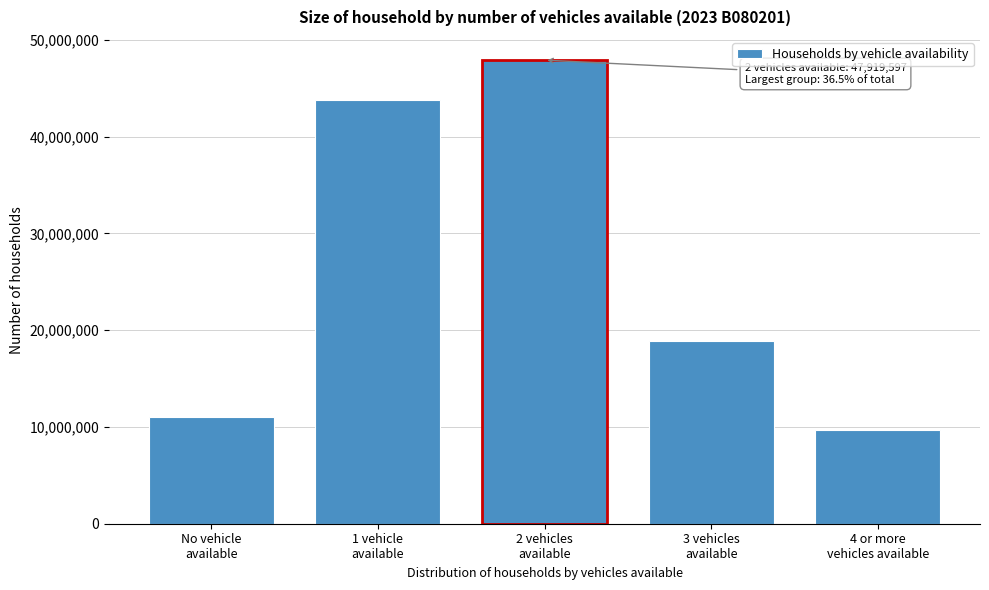

Reading right to left, extract all data points from this chart.

9649287	18915475	47919597	43767847	11080154